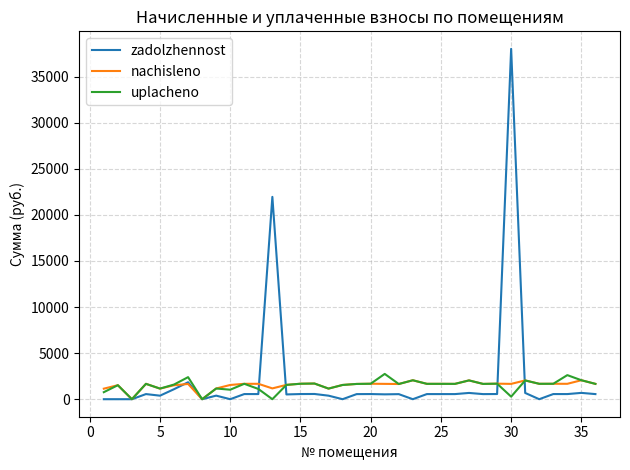

What is the highest value of the nachisleno series?

2057.3